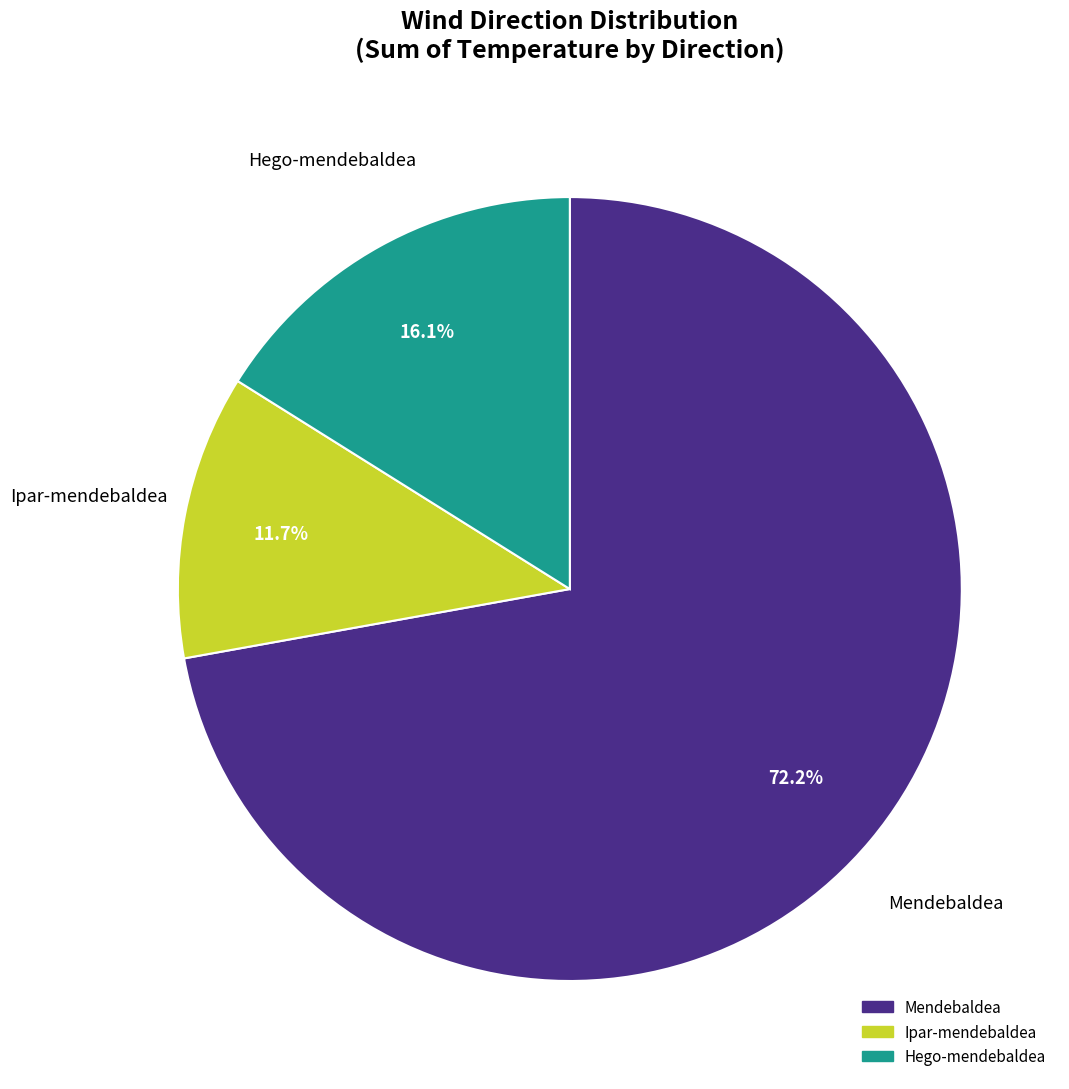

Is the sum of Hego-mendebaldea and Ipar-mendebaldea greater than half?

No